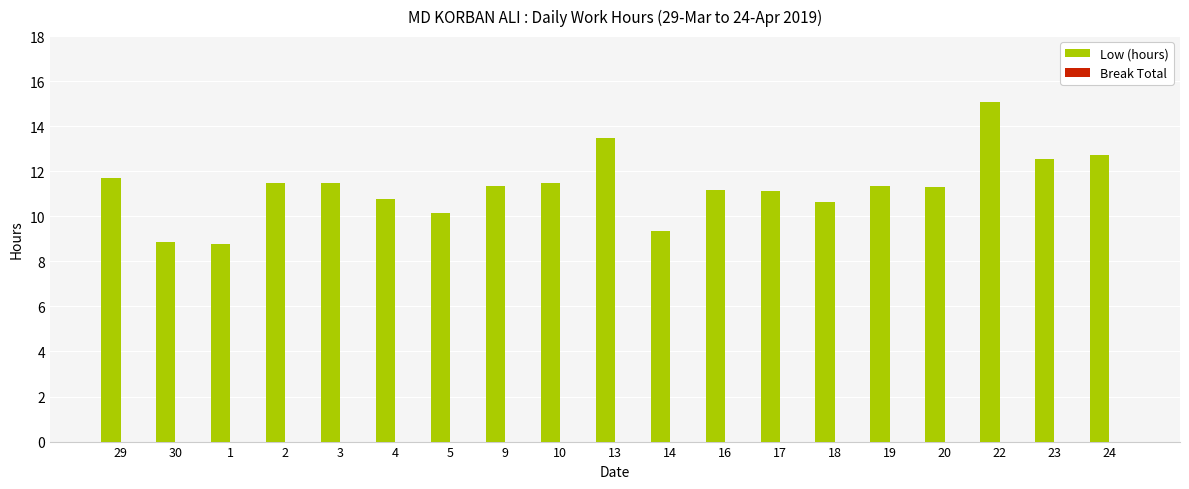

What is the approximate value at 17?

11.1